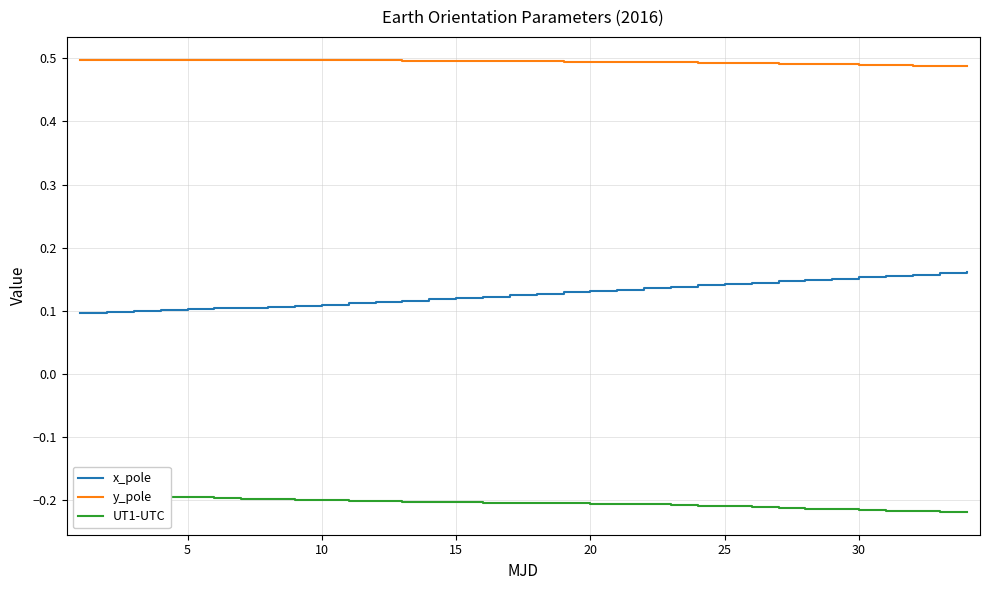

True or false: x_pole and y_pole cross at least once.

False